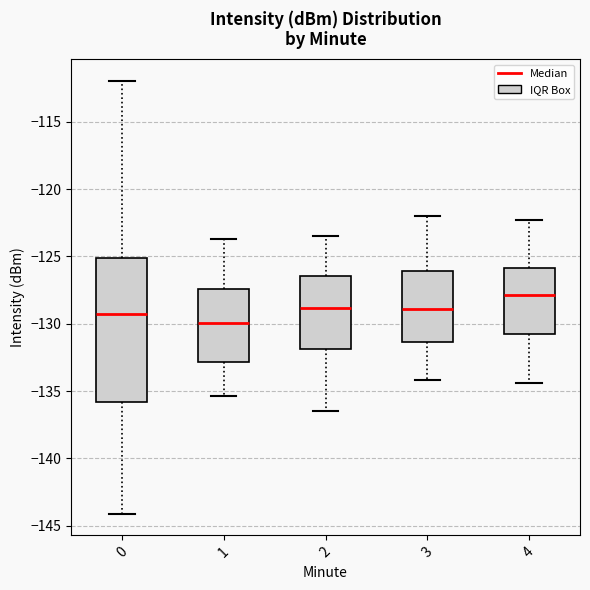

Which box is the tallest, from its lower edge to its upper edge?

0